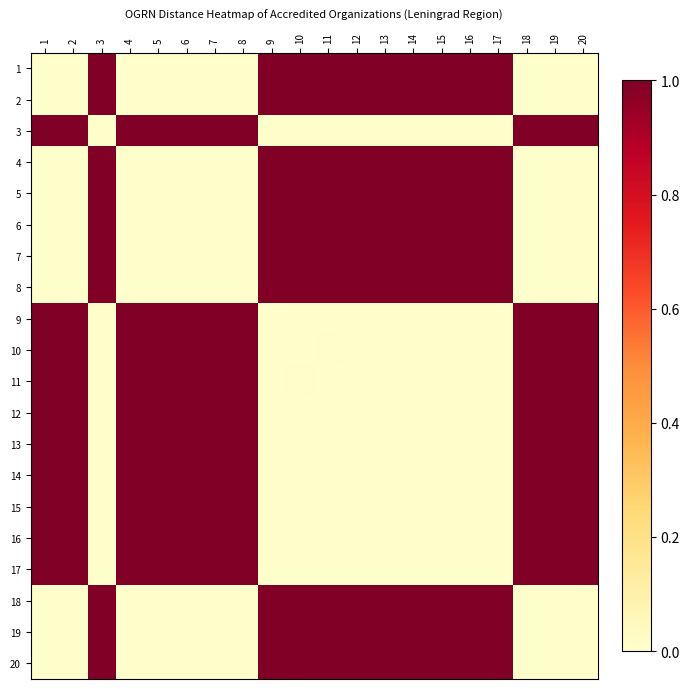

Reading left to right, extract all data points from this chart.

1: 1=0.0	2=0.0	3=1.0	4=0.0	5=0.0	6=0.0	7=0.0	8=0.0	9=1.0	10=1.0	11=1.0	12=1.0	13=1.0	14=1.0	15=1.0	16=1.0	17=1.0	18=0.0	19=0.0	20=0.0
2: 1=0.0	2=0.0	3=1.0	4=0.0	5=0.0	6=0.0	7=0.0	8=0.0	9=1.0	10=1.0	11=1.0	12=1.0	13=1.0	14=1.0	15=1.0	16=1.0	17=1.0	18=0.0	19=0.0	20=0.0
3: 1=1.0	2=1.0	3=0.0	4=1.0	5=1.0	6=1.0	7=1.0	8=1.0	9=0.0	10=0.0	11=0.0	12=0.0	13=0.0	14=0.0	15=0.0	16=0.0	17=0.0	18=1.0	19=1.0	20=1.0
4: 1=0.0	2=0.0	3=1.0	4=0.0	5=0.0	6=0.0	7=0.0	8=0.0	9=1.0	10=1.0	11=1.0	12=1.0	13=1.0	14=1.0	15=1.0	16=1.0	17=1.0	18=0.0	19=0.0	20=0.0
5: 1=0.0	2=0.0	3=1.0	4=0.0	5=0.0	6=0.0	7=0.0	8=0.0	9=1.0	10=1.0	11=1.0	12=1.0	13=1.0	14=1.0	15=1.0	16=1.0	17=1.0	18=0.0	19=0.0	20=0.0
6: 1=0.0	2=0.0	3=1.0	4=0.0	5=0.0	6=0.0	7=0.0	8=0.0	9=1.0	10=1.0	11=1.0	12=1.0	13=1.0	14=1.0	15=1.0	16=1.0	17=1.0	18=0.0	19=0.0	20=0.0
7: 1=0.0	2=0.0	3=1.0	4=0.0	5=0.0	6=0.0	7=0.0	8=0.0	9=1.0	10=1.0	11=1.0	12=1.0	13=1.0	14=1.0	15=1.0	16=1.0	17=1.0	18=0.0	19=0.0	20=0.0
8: 1=0.0	2=0.0	3=1.0	4=0.0	5=0.0	6=0.0	7=0.0	8=0.0	9=1.0	10=1.0	11=1.0	12=1.0	13=1.0	14=1.0	15=1.0	16=1.0	17=1.0	18=0.0	19=0.0	20=0.0
9: 1=1.0	2=1.0	3=0.0	4=1.0	5=1.0	6=1.0	7=1.0	8=1.0	9=0.0	10=0.0	11=0.0	12=0.0	13=0.0	14=0.0	15=0.0	16=0.0	17=0.0	18=1.0	19=1.0	20=1.0
10: 1=1.0	2=1.0	3=0.0	4=1.0	5=1.0	6=1.0	7=1.0	8=1.0	9=0.0	10=0.0	11=0.0	12=0.0	13=0.0	14=0.0	15=0.0	16=0.0	17=0.0	18=1.0	19=1.0	20=1.0
11: 1=1.0	2=1.0	3=0.0	4=1.0	5=1.0	6=1.0	7=1.0	8=1.0	9=0.0	10=0.0	11=0.0	12=0.0	13=0.0	14=0.0	15=0.0	16=0.0	17=0.0	18=1.0	19=1.0	20=1.0
12: 1=1.0	2=1.0	3=0.0	4=1.0	5=1.0	6=1.0	7=1.0	8=1.0	9=0.0	10=0.0	11=0.0	12=0.0	13=0.0	14=0.0	15=0.0	16=0.0	17=0.0	18=1.0	19=1.0	20=1.0
13: 1=1.0	2=1.0	3=0.0	4=1.0	5=1.0	6=1.0	7=1.0	8=1.0	9=0.0	10=0.0	11=0.0	12=0.0	13=0.0	14=0.0	15=0.0	16=0.0	17=0.0	18=1.0	19=1.0	20=1.0
14: 1=1.0	2=1.0	3=0.0	4=1.0	5=1.0	6=1.0	7=1.0	8=1.0	9=0.0	10=0.0	11=0.0	12=0.0	13=0.0	14=0.0	15=0.0	16=0.0	17=0.0	18=1.0	19=1.0	20=1.0
15: 1=1.0	2=1.0	3=0.0	4=1.0	5=1.0	6=1.0	7=1.0	8=1.0	9=0.0	10=0.0	11=0.0	12=0.0	13=0.0	14=0.0	15=0.0	16=0.0	17=0.0	18=1.0	19=1.0	20=1.0
16: 1=1.0	2=1.0	3=0.0	4=1.0	5=1.0	6=1.0	7=1.0	8=1.0	9=0.0	10=0.0	11=0.0	12=0.0	13=0.0	14=0.0	15=0.0	16=0.0	17=0.0	18=1.0	19=1.0	20=1.0
17: 1=1.0	2=1.0	3=0.0	4=1.0	5=1.0	6=1.0	7=1.0	8=1.0	9=0.0	10=0.0	11=0.0	12=0.0	13=0.0	14=0.0	15=0.0	16=0.0	17=0.0	18=1.0	19=1.0	20=1.0
18: 1=0.0	2=0.0	3=1.0	4=0.0	5=0.0	6=0.0	7=0.0	8=0.0	9=1.0	10=1.0	11=1.0	12=1.0	13=1.0	14=1.0	15=1.0	16=1.0	17=1.0	18=0.0	19=0.0	20=0.0
19: 1=0.0	2=0.0	3=1.0	4=0.0	5=0.0	6=0.0	7=0.0	8=0.0	9=1.0	10=1.0	11=1.0	12=1.0	13=1.0	14=1.0	15=1.0	16=1.0	17=1.0	18=0.0	19=0.0	20=0.0
20: 1=0.0	2=0.0	3=1.0	4=0.0	5=0.0	6=0.0	7=0.0	8=0.0	9=1.0	10=1.0	11=1.0	12=1.0	13=1.0	14=1.0	15=1.0	16=1.0	17=1.0	18=0.0	19=0.0	20=0.0